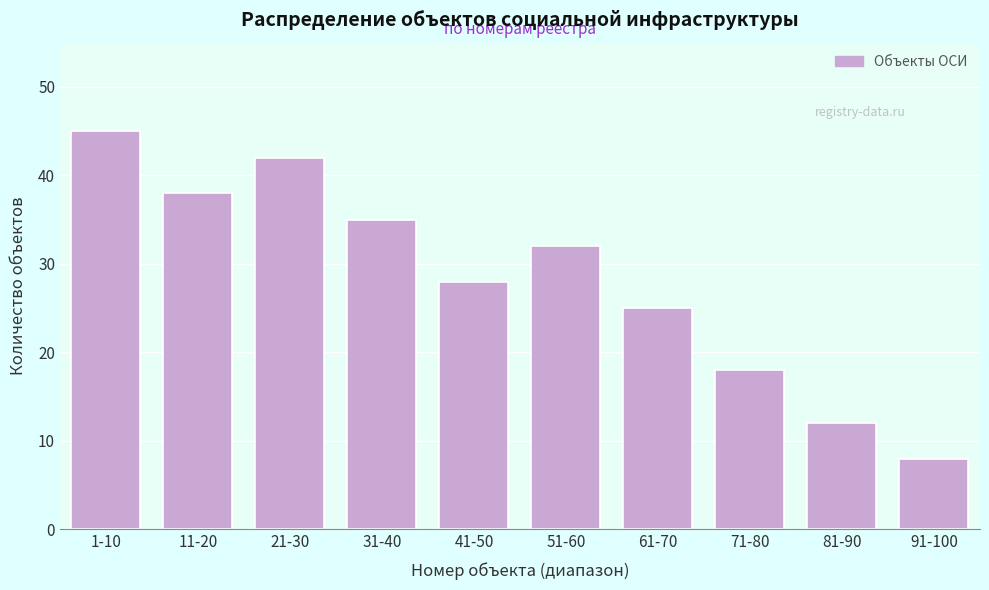

Reading right to left, list all the values displayed in this chart.

91-100=8	81-90=12	71-80=18	61-70=25	51-60=32	41-50=28	31-40=35	21-30=42	11-20=38	1-10=45